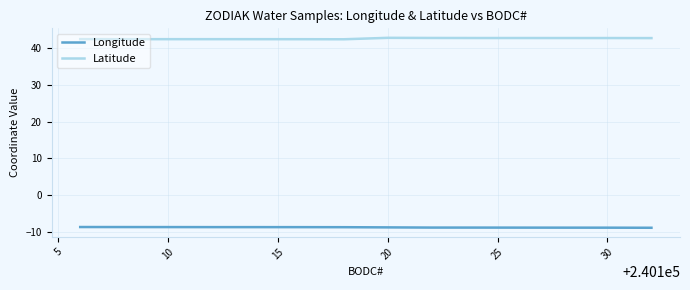

List the series in order of their peak value, lowest first.

Longitude, Latitude